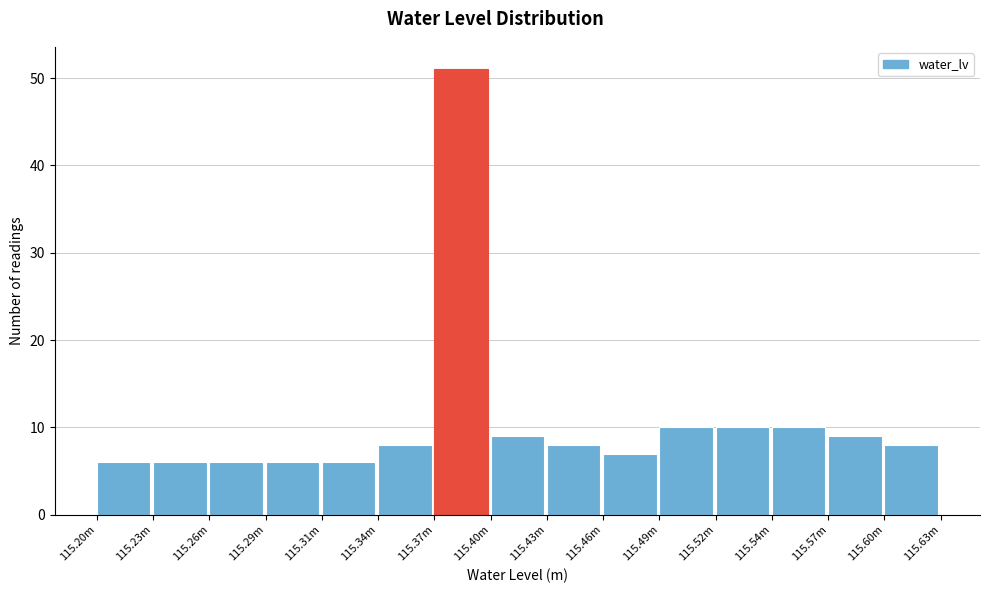

Reading right to left, list all the values displayed in this chart.

115.60m=8	115.57m=9	115.54m=10	115.52m=10	115.49m=10	115.46m=7	115.43m=8	115.40m=9	115.37m=51	115.34m=8	115.31m=6	115.29m=6	115.26m=6	115.23m=6	115.20m=6